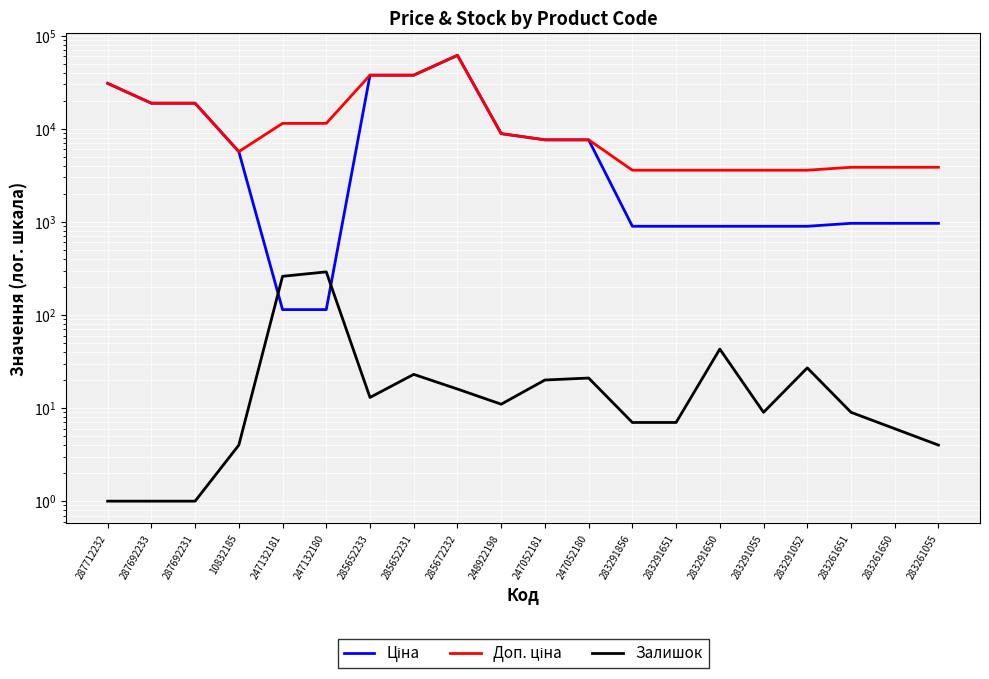

At which label does Ціна reach its peak?

285672232